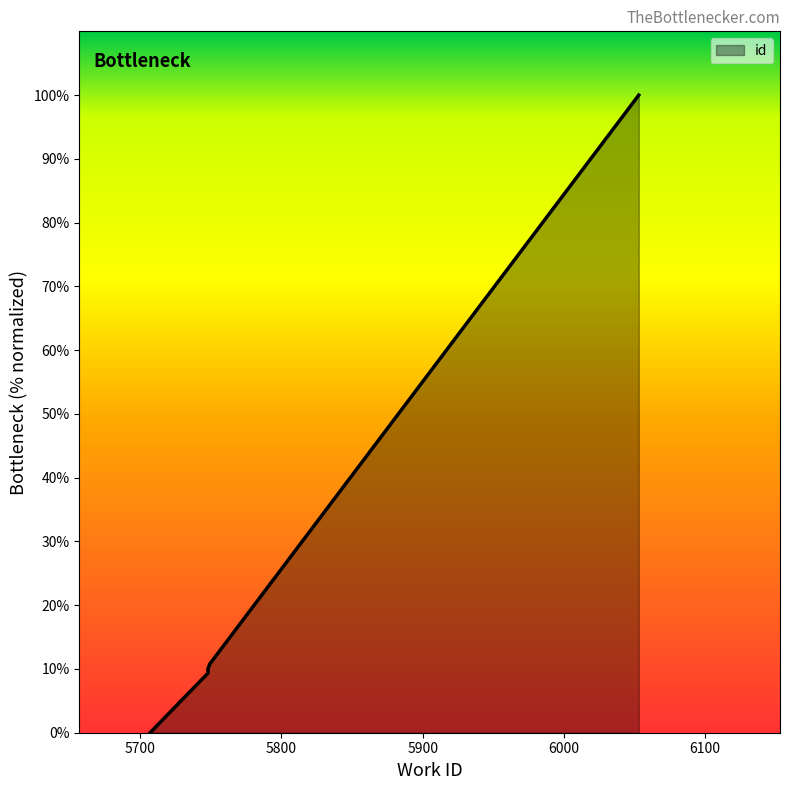

True or false: the data shows 15.2 at 5749.

False